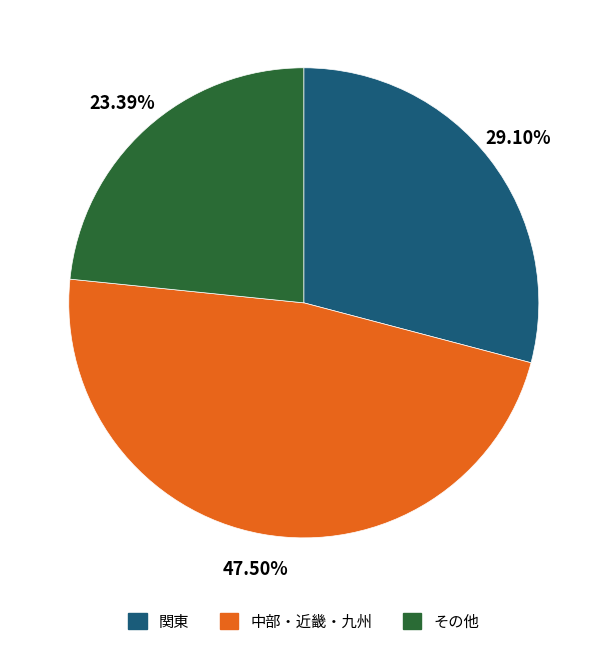

To the nearest percent, what is the difference between the largest and smallest slice percentages?

24%